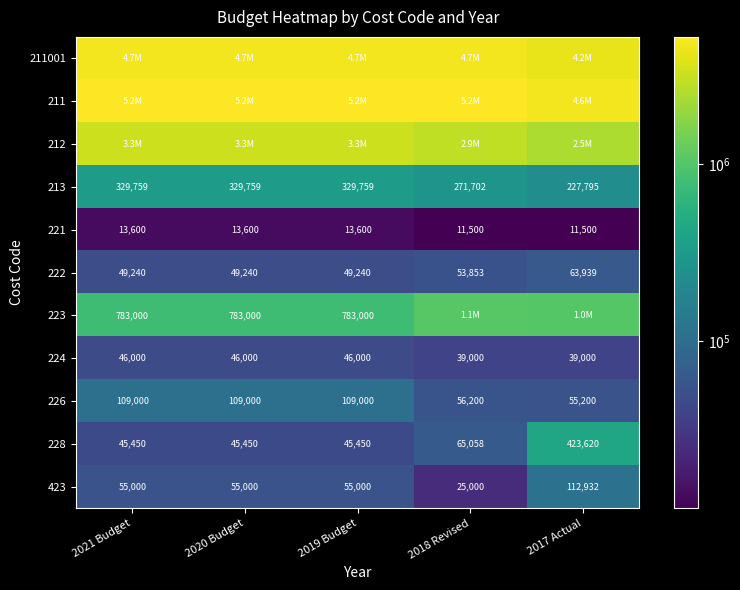

What is the total value across all series at 2021 Budget?

14577653